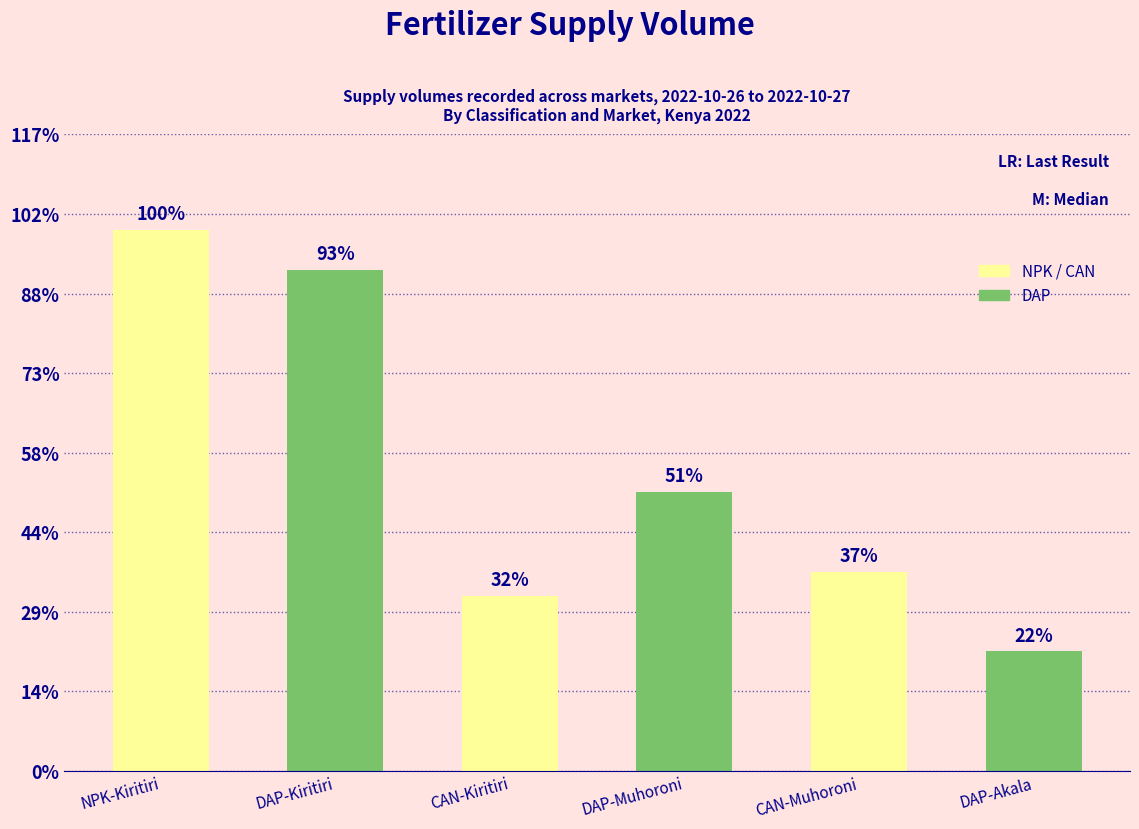

The chart shows a value of 3964 at CAN-Muhoroni. True or false?

False